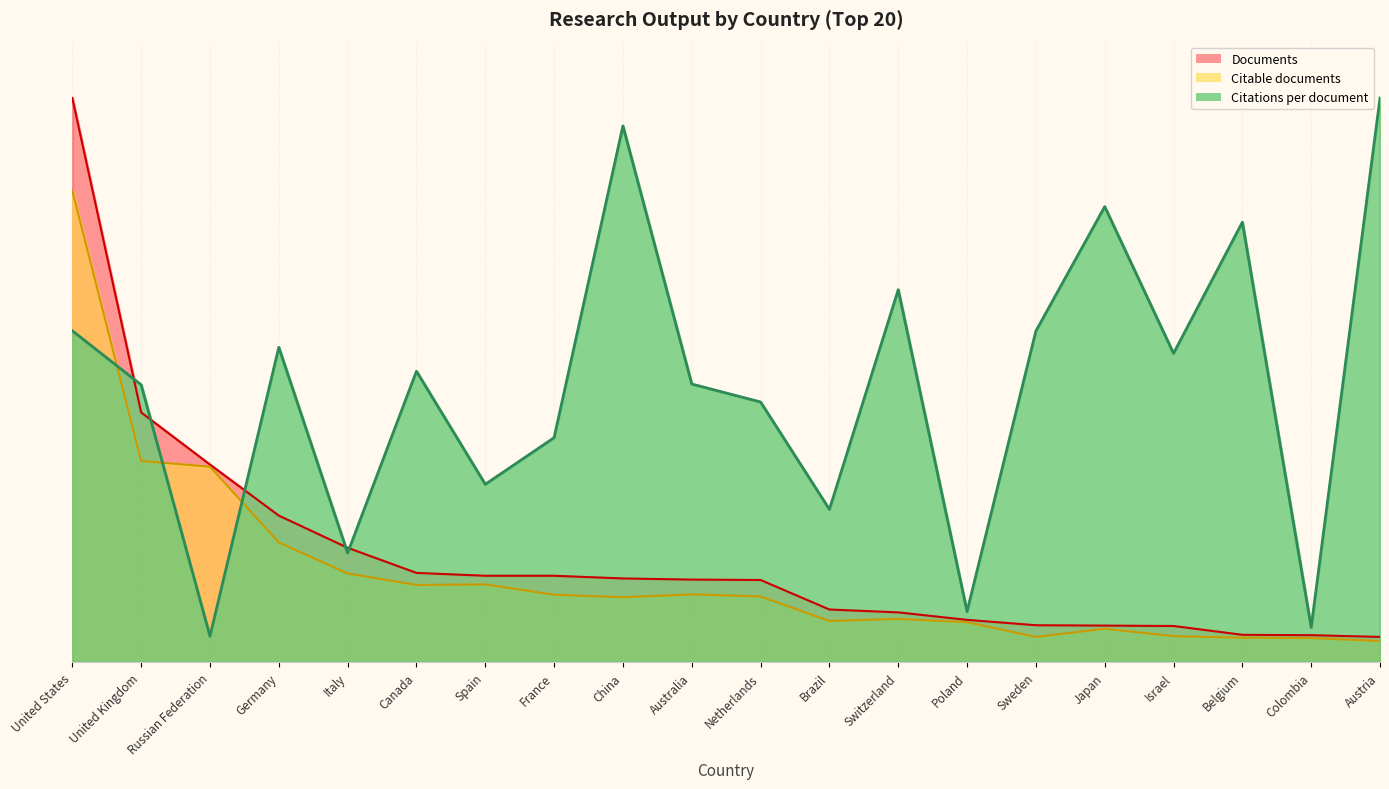

What position from the right is Poland?

7